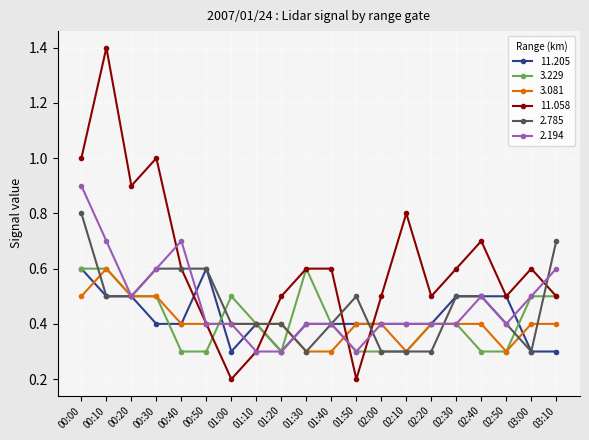

True or false: 11.058 has a value of 1.4 at 02:10.

False